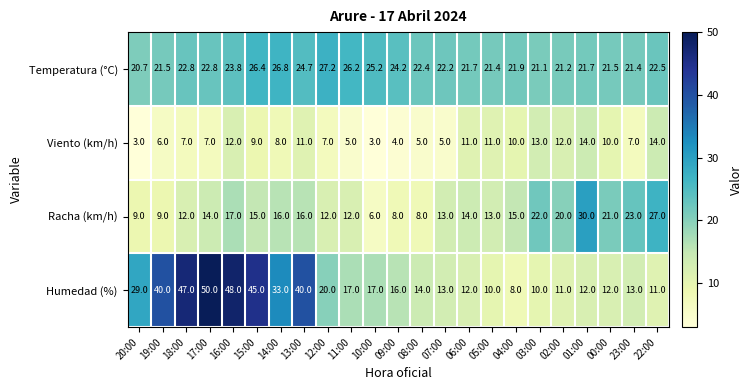

Which label corresponds to the largest value in the chart?

17:00